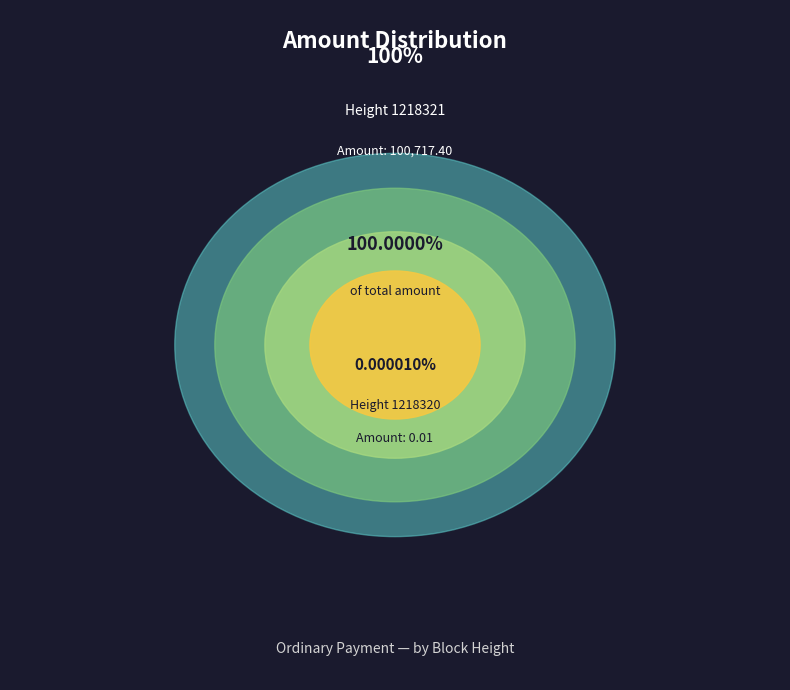

Between 1218320 and 1218321, which is larger?

1218321